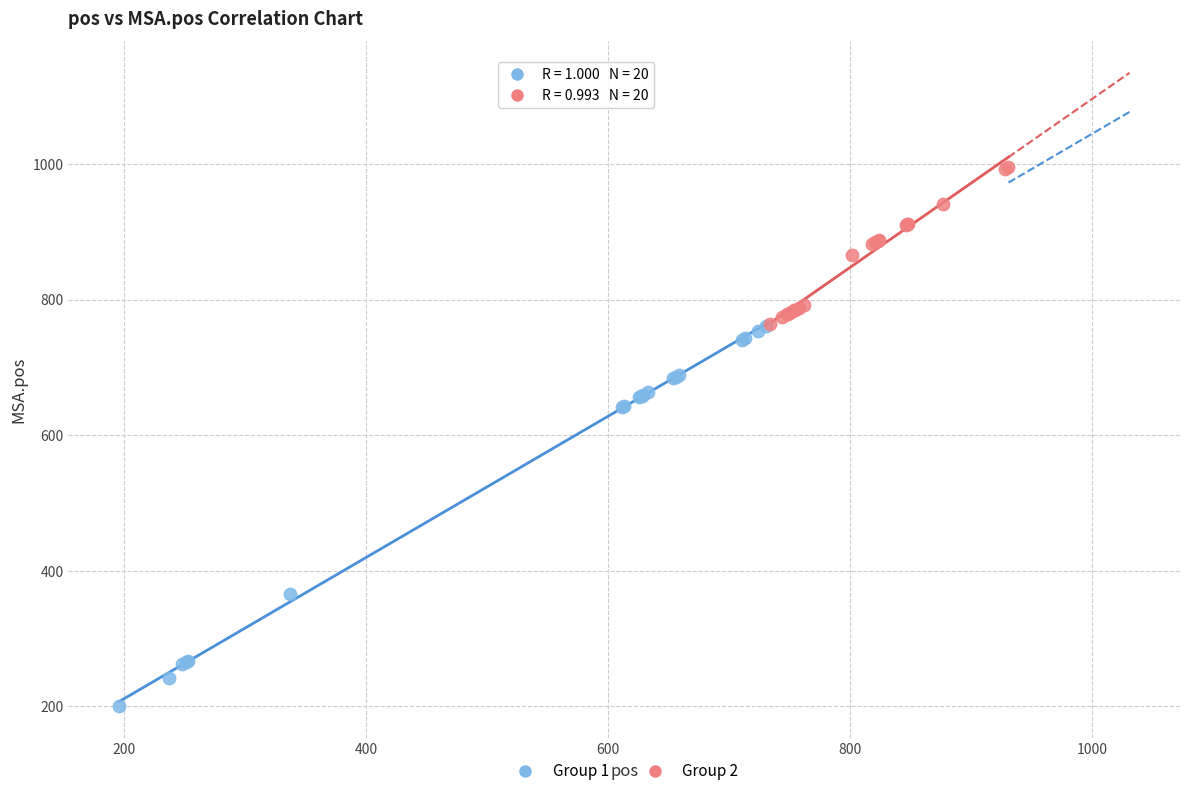

Which series reaches the minimum Y coordinate?

Group 1